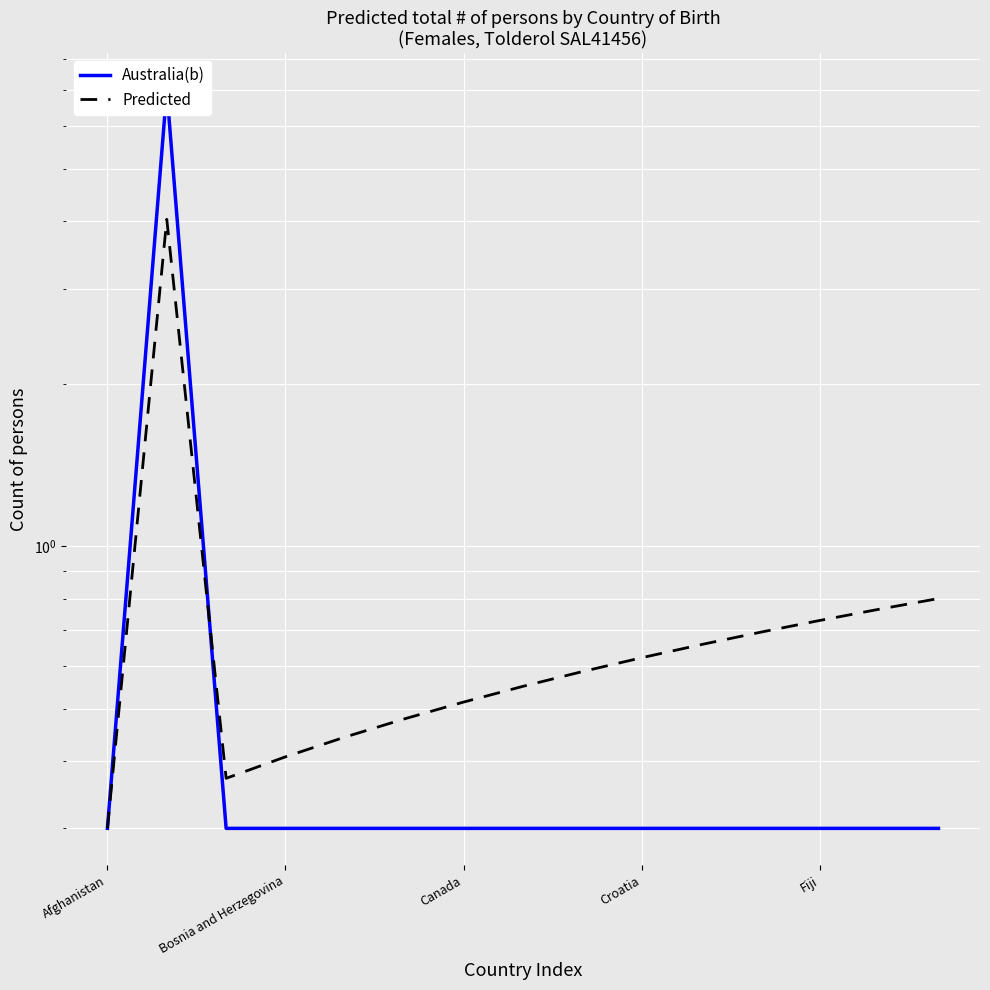

The Australia(b) series shows 0.5 at 10. True or false?

False